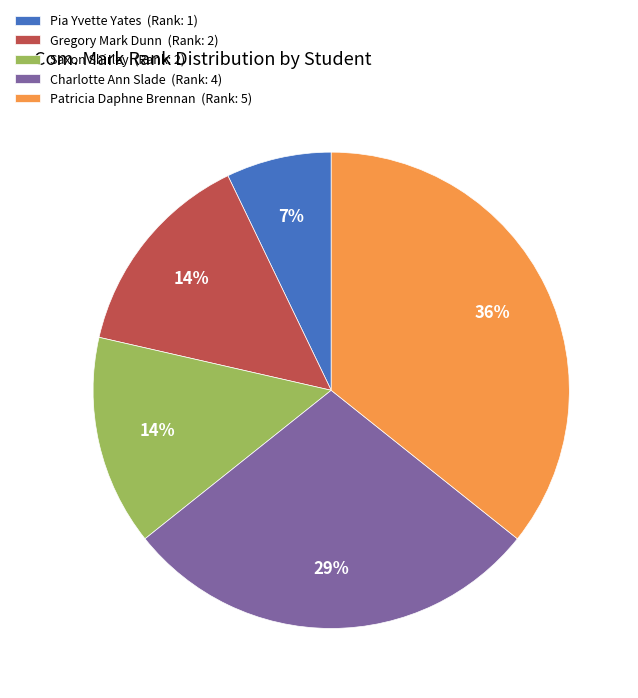

What is the ratio of the value at Gregory Mark Dunn to the value at Saxon Shirley?

1.0